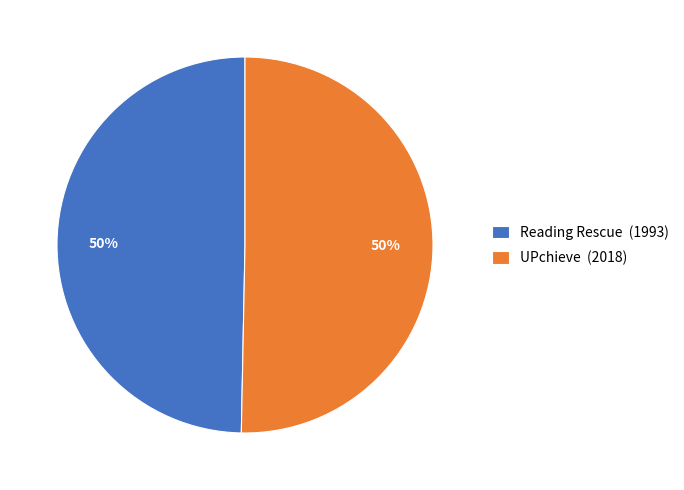

Do UPchieve (2018) and Reading Rescue (1993) together represent more than half of the pie?

Yes